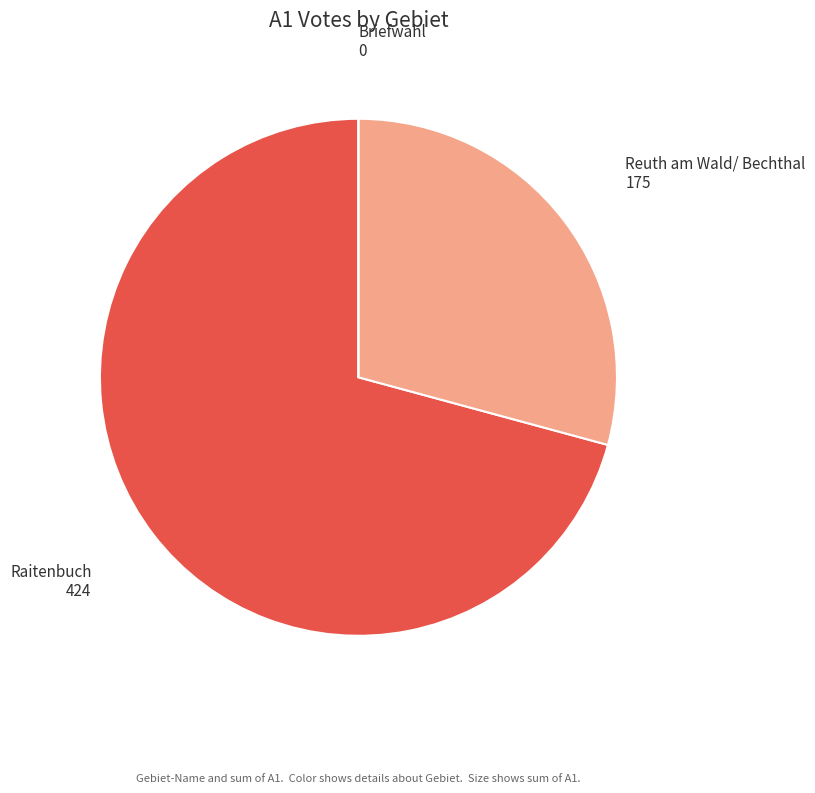

Which slice is the largest?

Raitenbuch